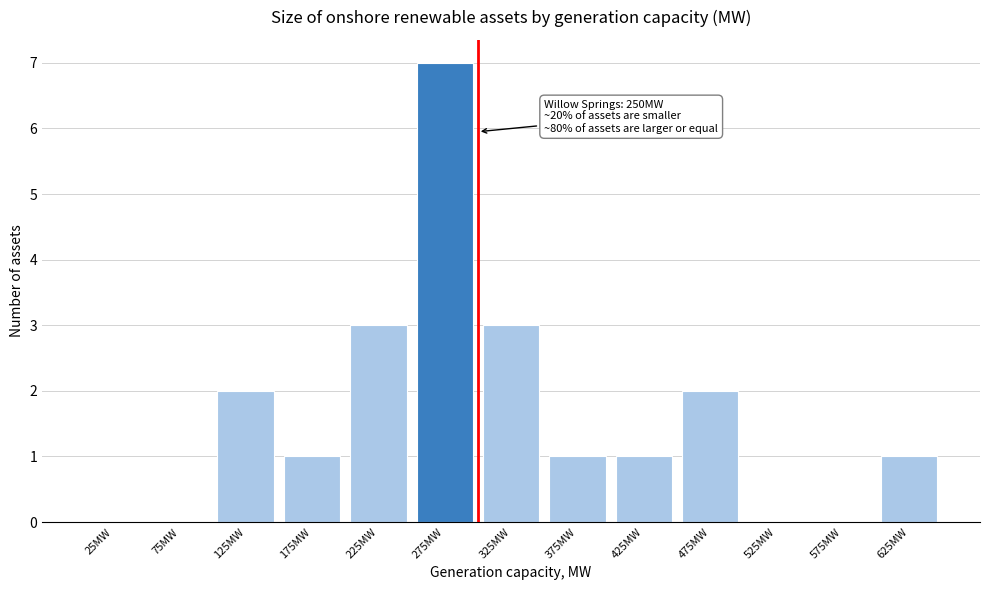

Reading right to left, what are all the values shown in this chart?

625MW=1	575MW=0	525MW=0	475MW=2	425MW=1	375MW=1	325MW=3	275MW=7	225MW=3	175MW=1	125MW=2	75MW=0	25MW=0